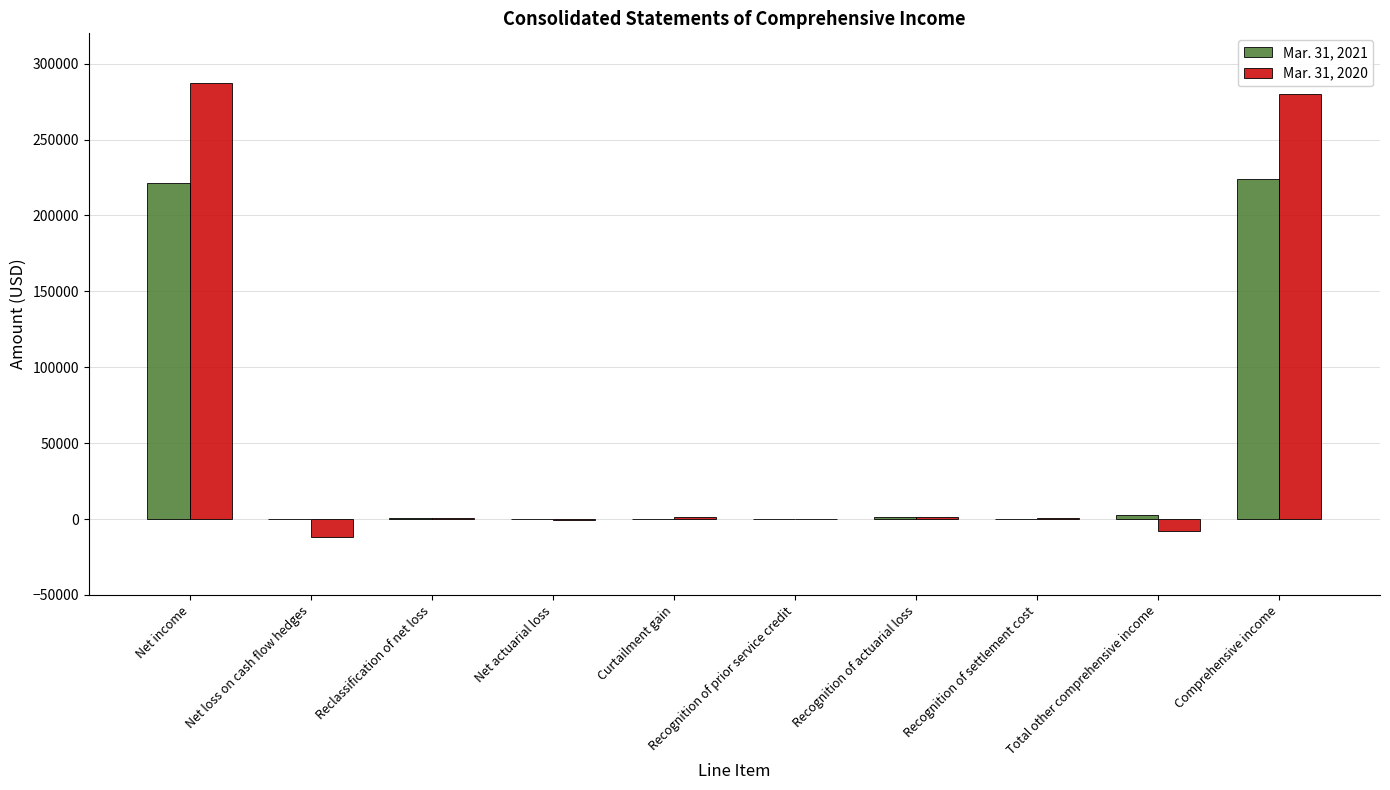

Is the value of Mar. 31, 2021 at Net income greater than the value of Mar. 31, 2020 at Reclassification of net loss?

Yes